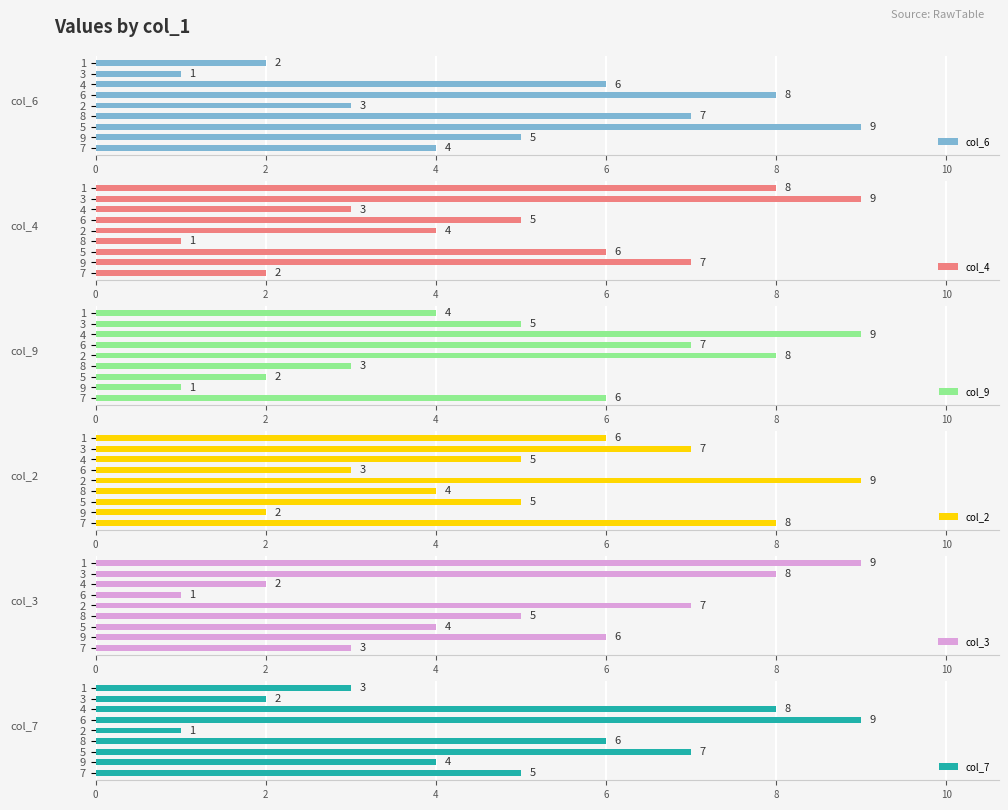

At which label is col_9 closest to 5?

3